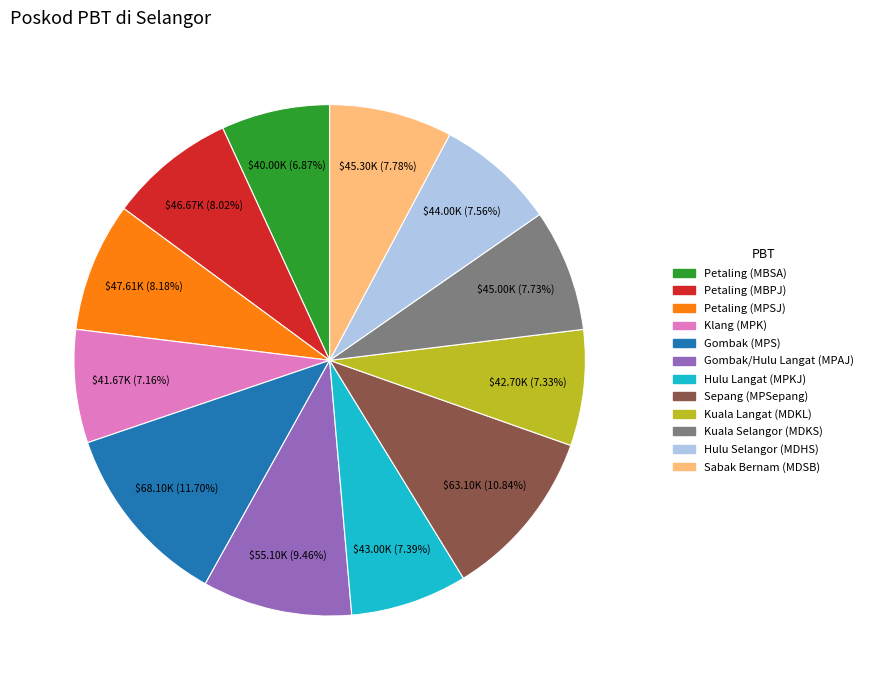

Approximately how many times larger is the value at Petaling (MBSA) compared to Sepang (MPSepang)?

0.6